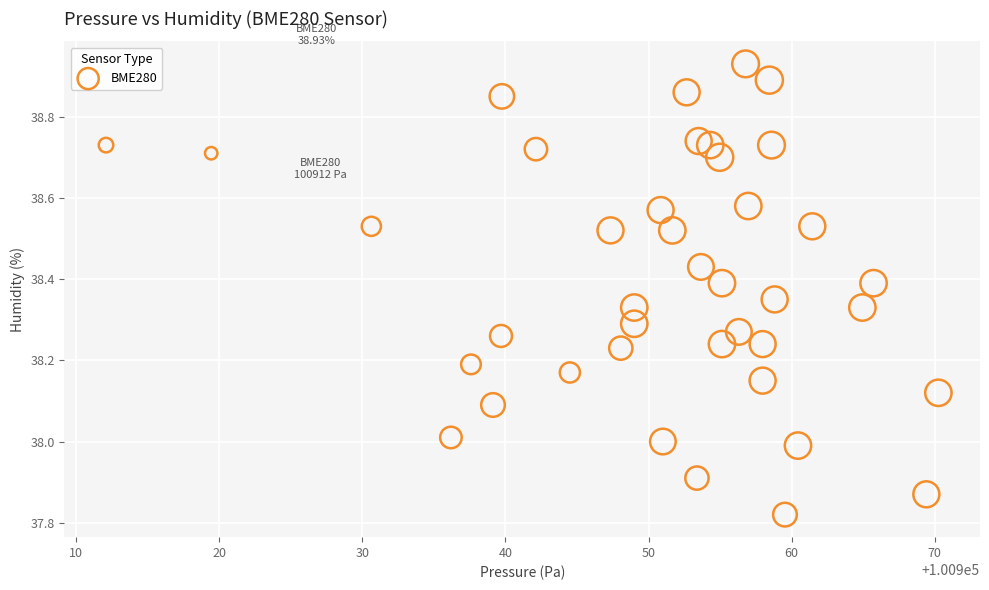

What is the range of X values (max minus min)?

58.2